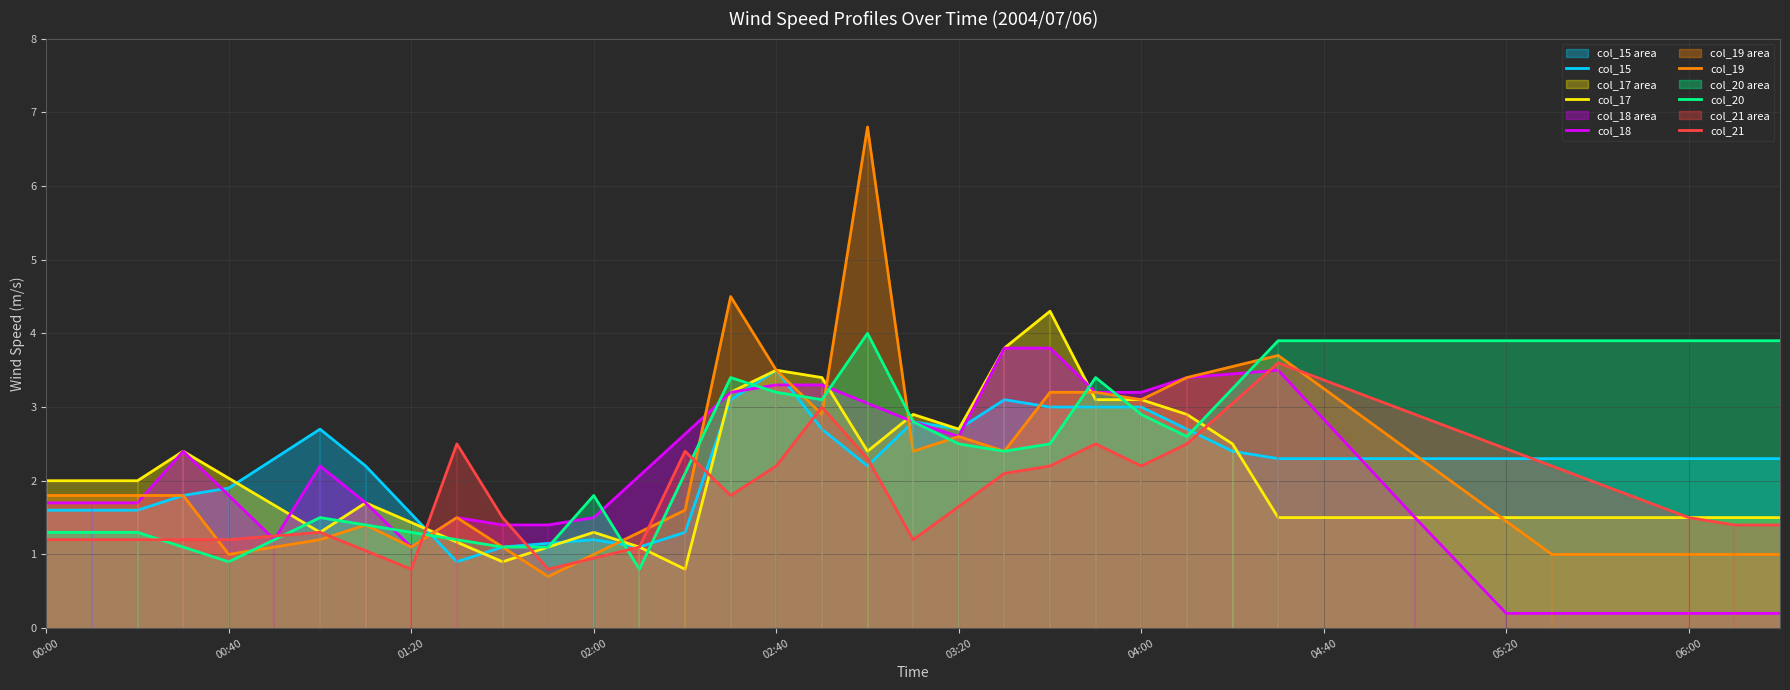

At which label does col_15 reach its peak?

02:40